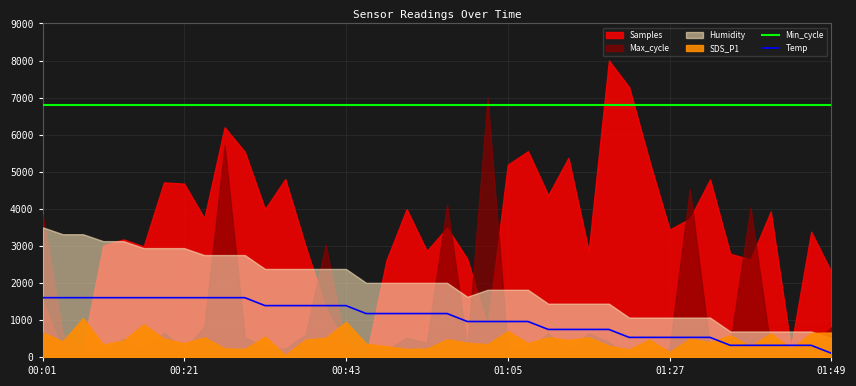

At which label does Temp reach its minimum?

01:49